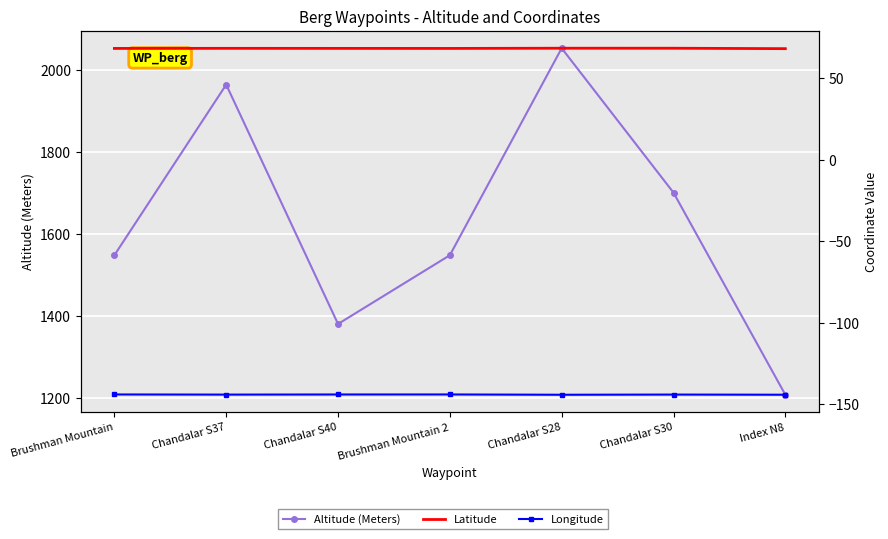

True or false: Longitude and Latitude intersect in this chart.

False